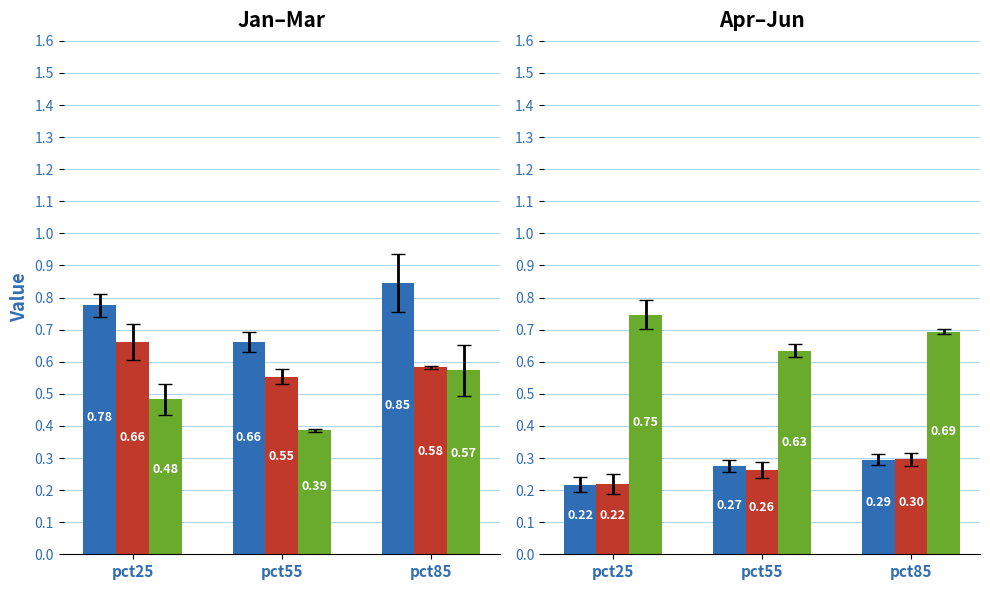

The value of Mar at pct25 is 0.7. True or false?

False